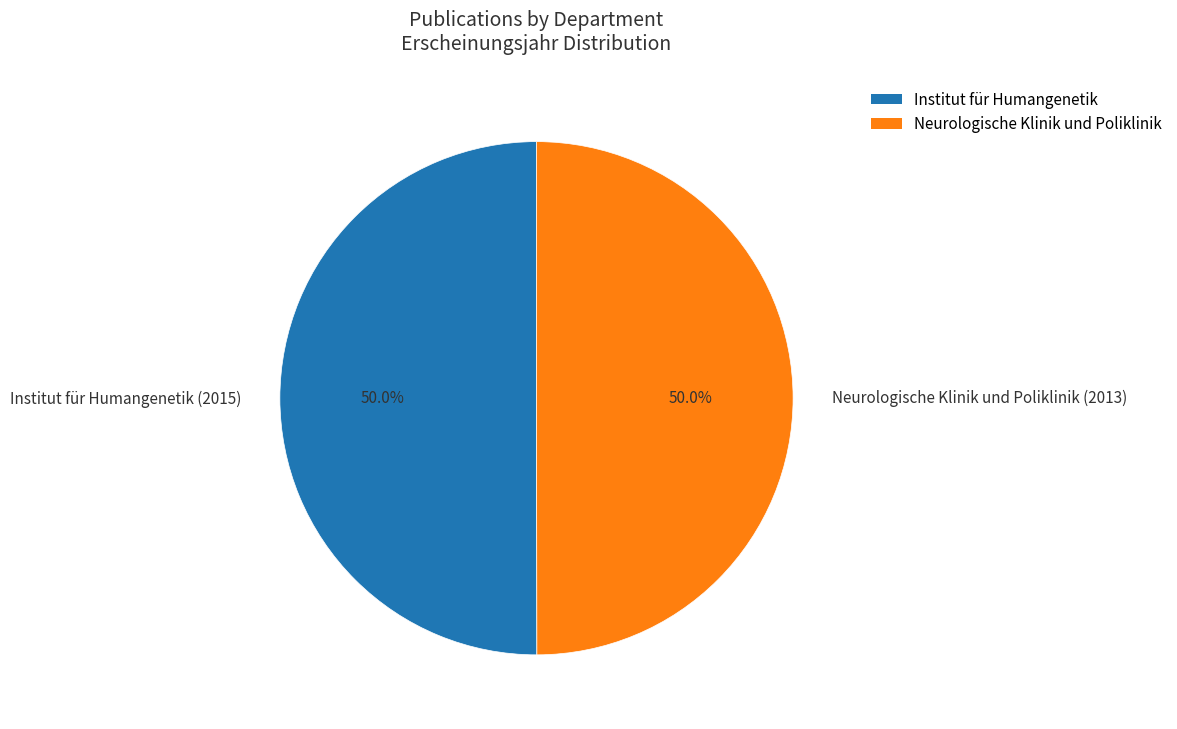

The Institut für Humangenetik (2015) slice represents 55% of the pie. True or false?

False